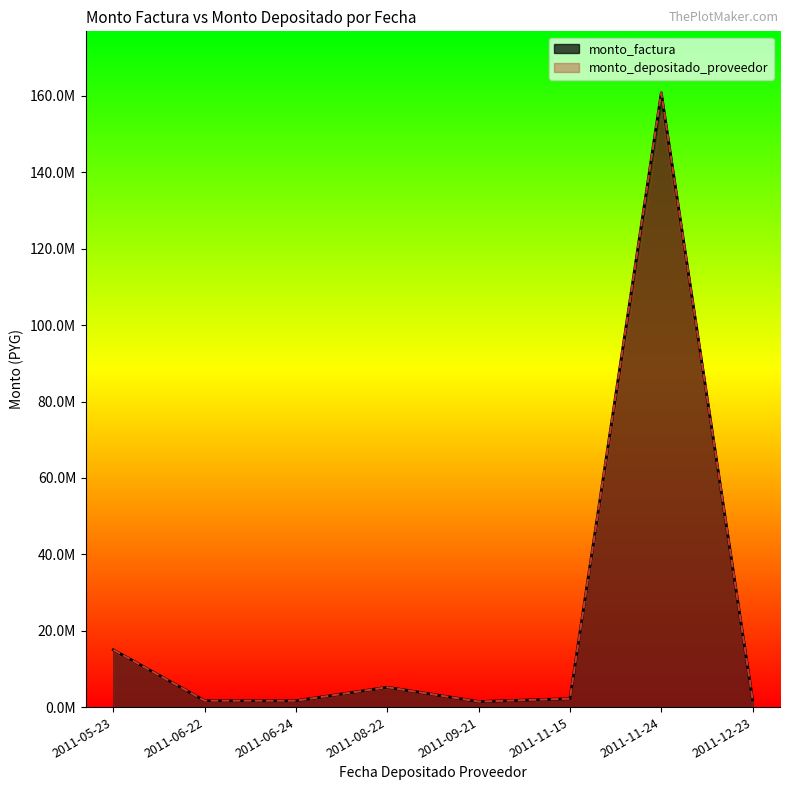

At which category is the sum across all series the highest?

2011-11-24